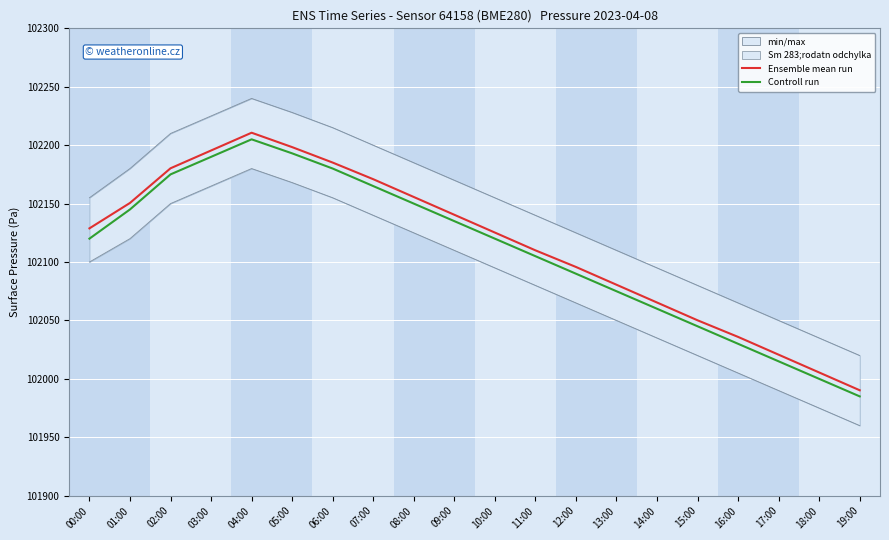

What position from the right is 07:00?

13